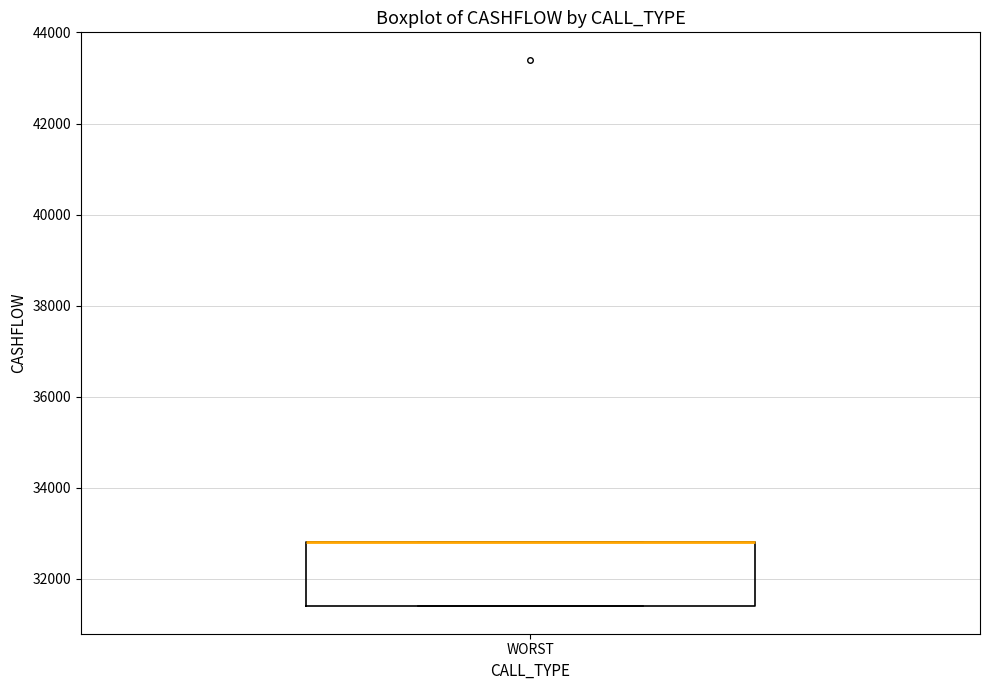

Transcribe this box plot: give where the median line is, the range the box spans, and where the two whiskers end, as read against the y-axis. The values are not printed on the chart, so give them approximately, as read against the axis.

median 32800 (drawn on the box's upper edge), box 31400 to 32800, whiskers 31400 to 32800